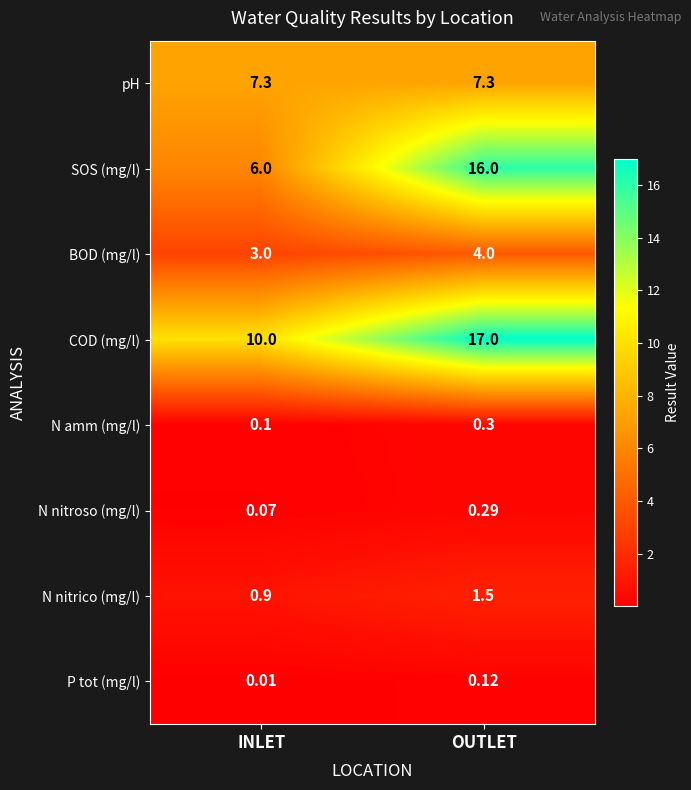

Rank the series by their maximum value, from lowest to highest.

P tot (mg/l), N nitroso (mg/l), N amm (mg/l), N nitrico (mg/l), BOD (mg/l), pH, SOS (mg/l), COD (mg/l)